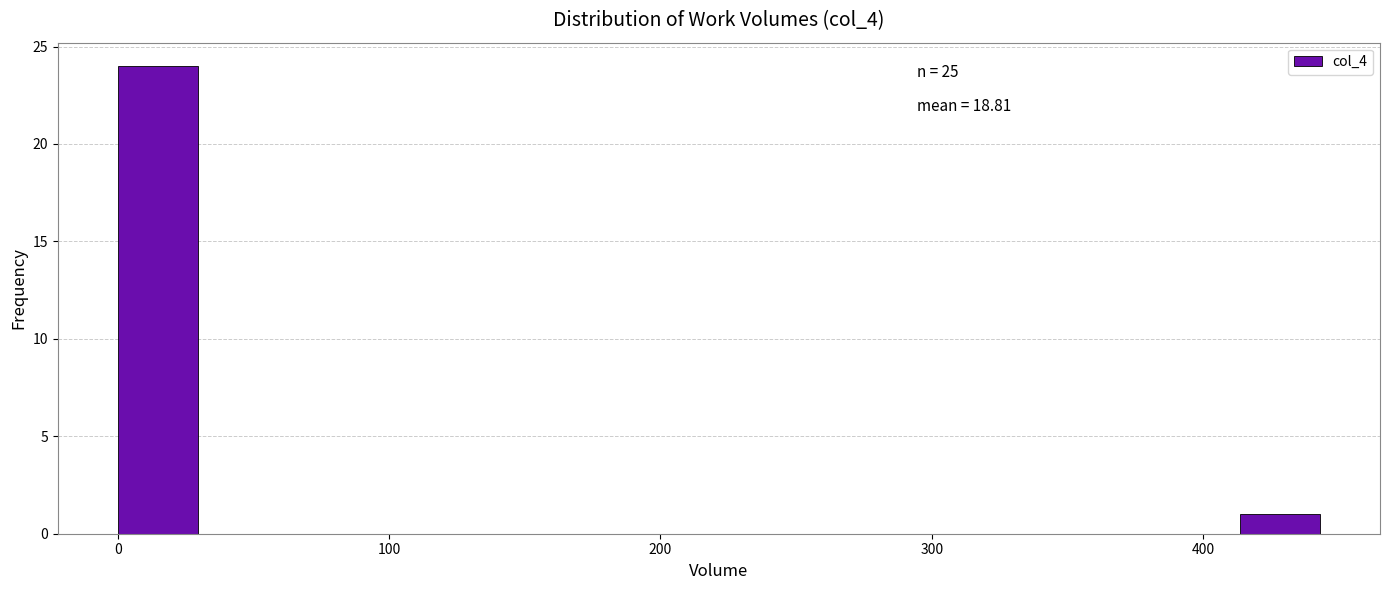

Around what value on the x-axis is the tallest bar? Give the approximate position of its centre, as read against the axis.

10